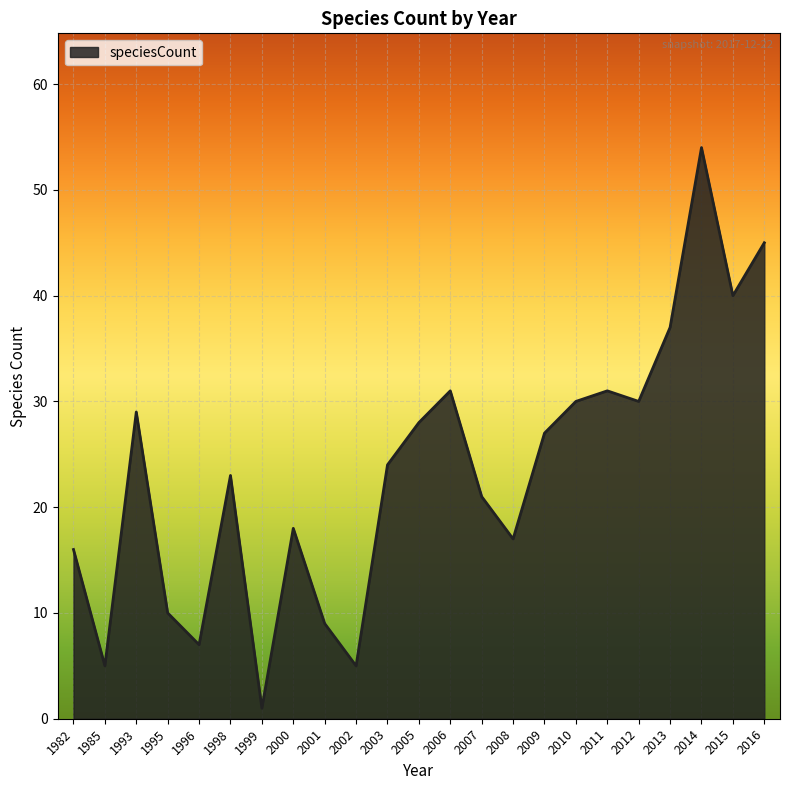

What is the maximum value shown in the chart?

54